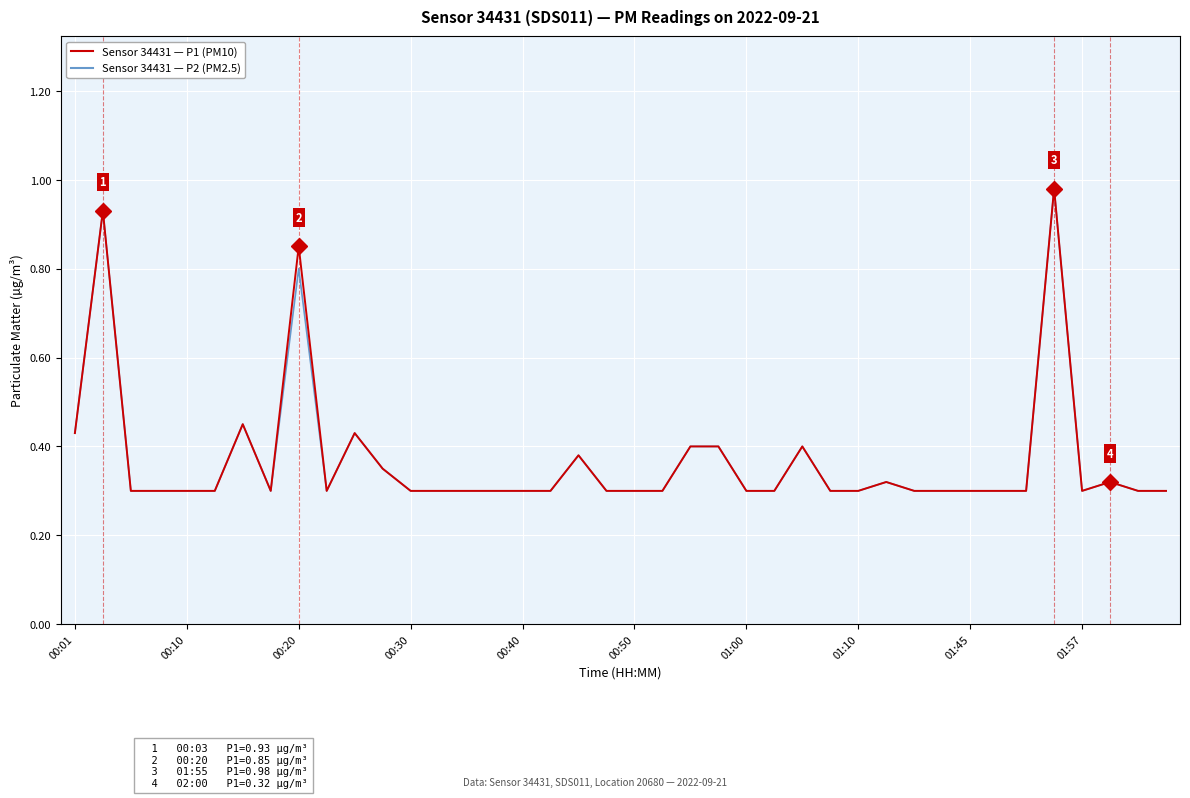

Count the number of categories in the chart.

40